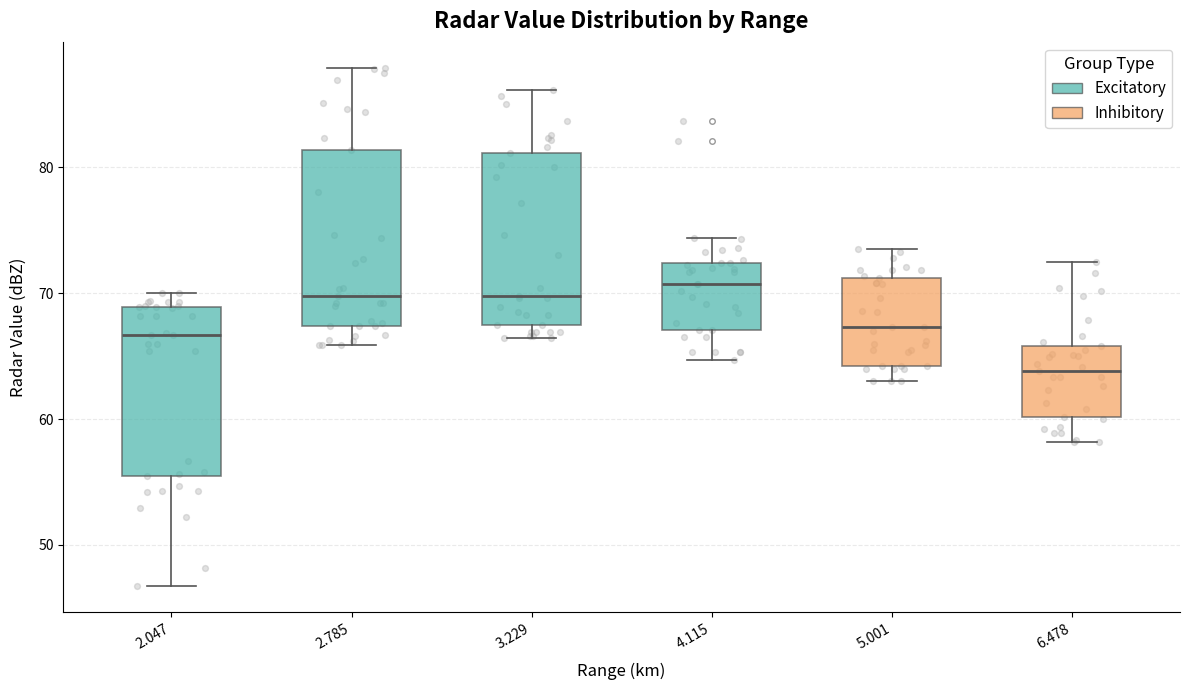

Reading left to right, read every box against the y-axis: the position of its median line, the range the box covers, and the ends of its whiskers. The values are not printed on the chart, so give them approximately, as read against the axis.

2.047: median 67, box 56 to 69, whiskers 47 to 70
2.785: median 70, box 67 to 81, whiskers 66 to 88
3.229: median 70, box 68 to 81, whiskers 66 to 86
4.115: median 71, box 67 to 72, whiskers 65 to 74
5.001: median 67, box 64 to 71, whiskers 63 to 74
6.478: median 64, box 60 to 66, whiskers 58 to 73